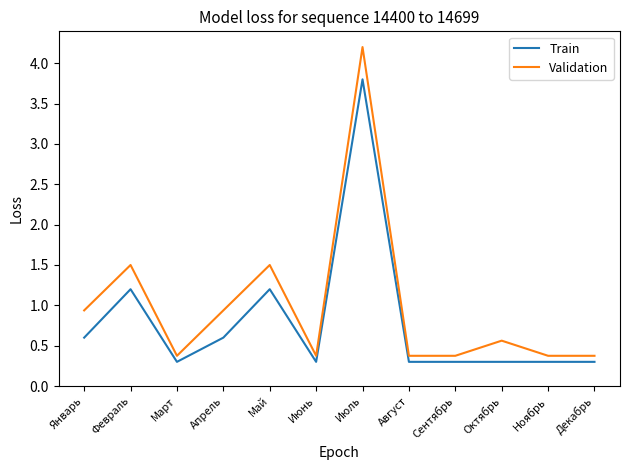

The value of Train at Февраль is 2.1. True or false?

False